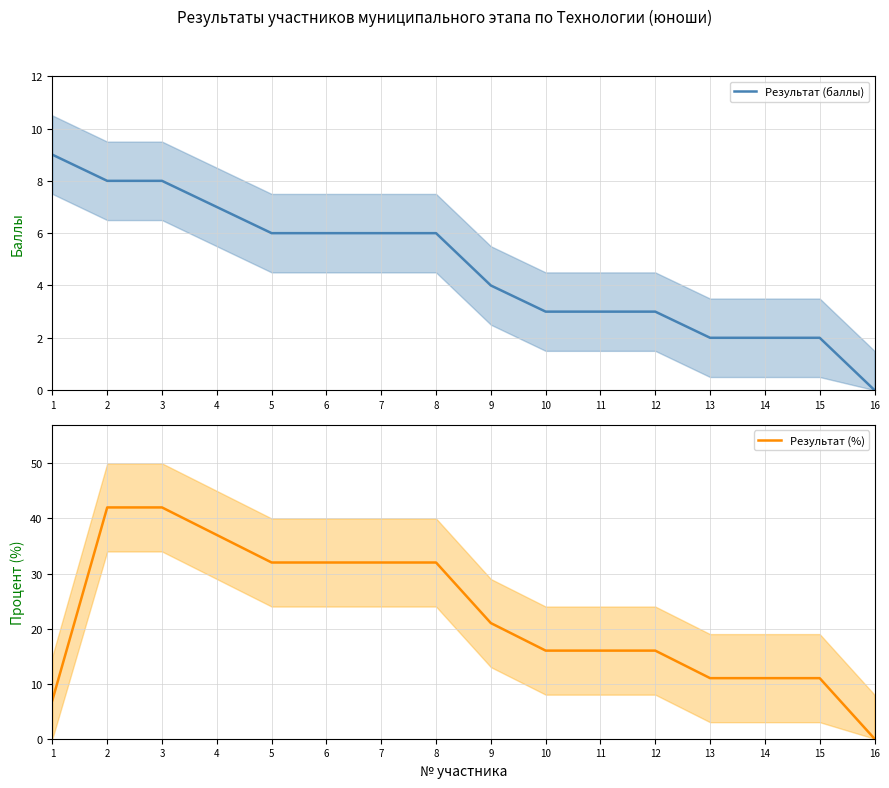

What is the spread (max minus min) of values at 9?

17